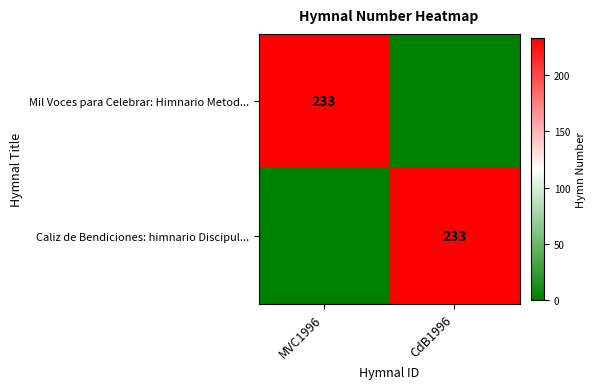

The value of Caliz de Bendiciones: himnario Discipul... at CdB1996 is 233. True or false?

True